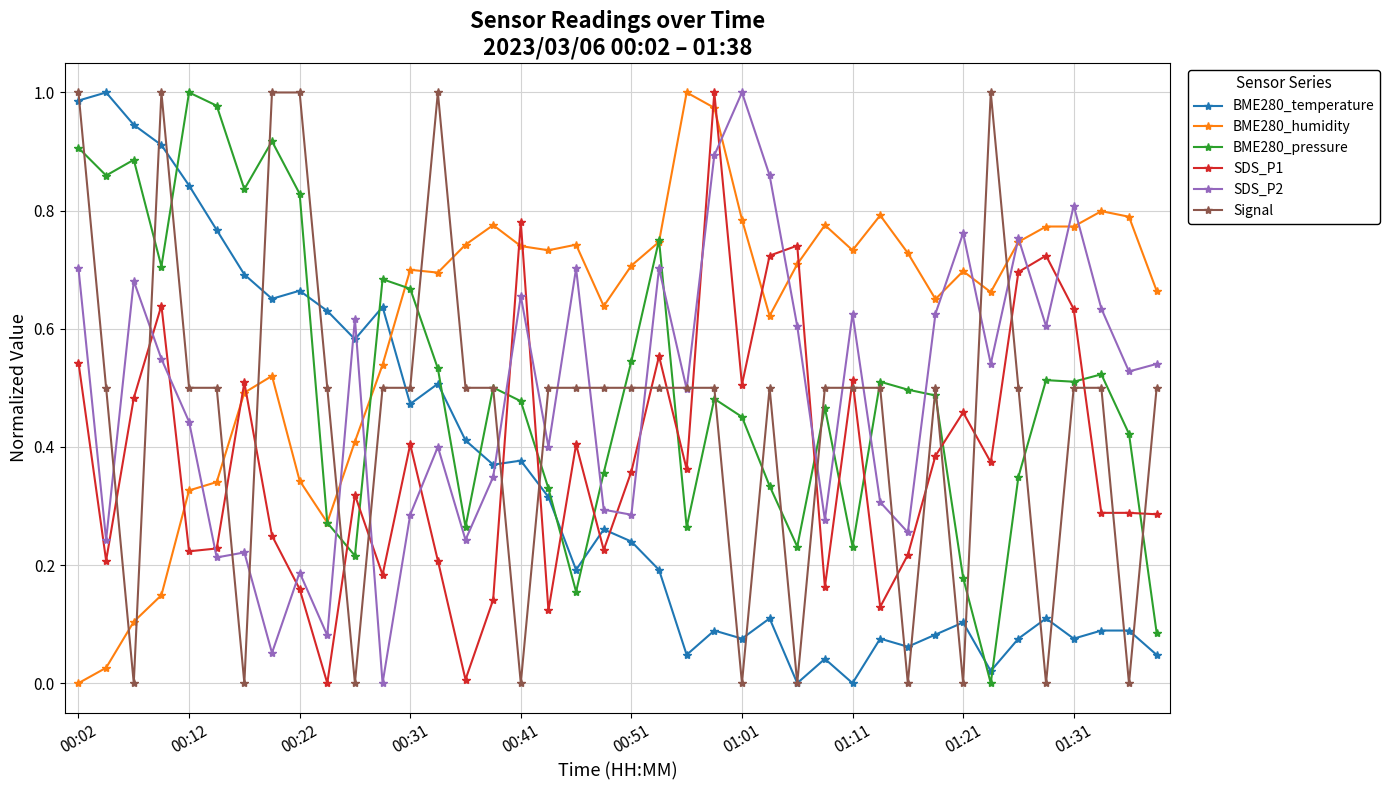

True or false: BME280_temperature has more than 1 points higher than both neighbors.

True